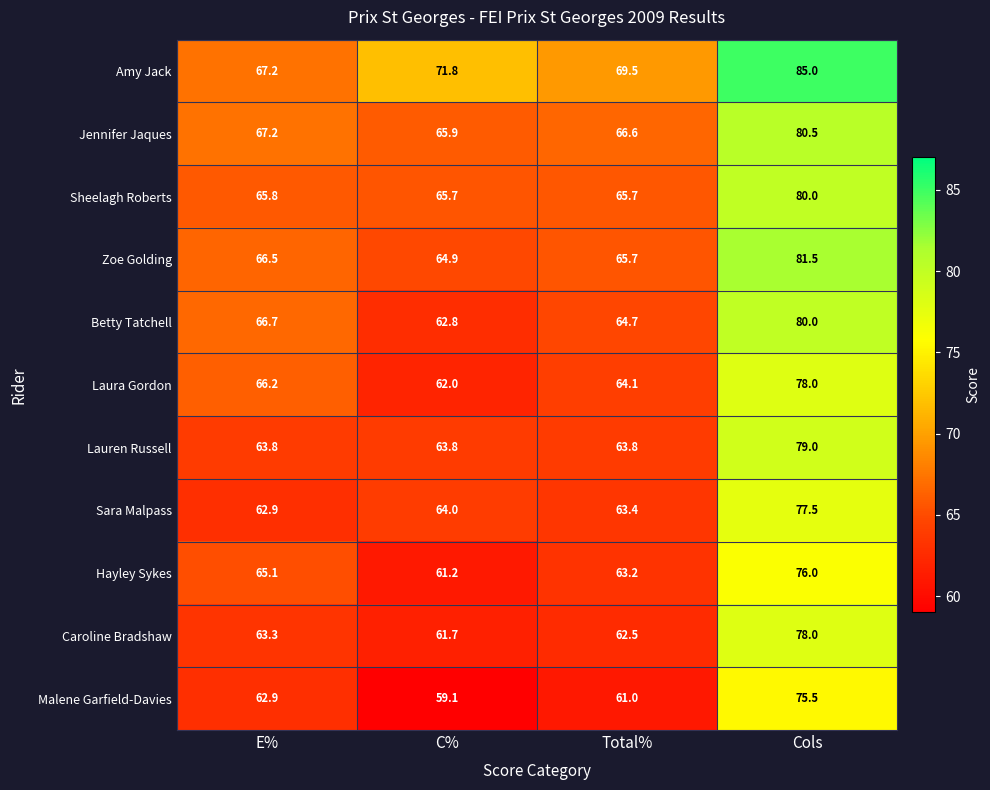

At which category is the sum across all series the highest?

Cols